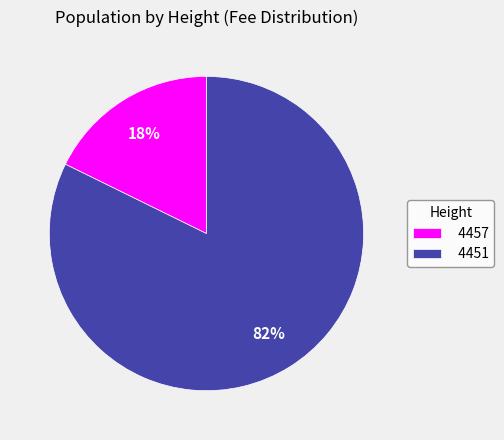

To the nearest percent, what portion does 4451 represent?

82%